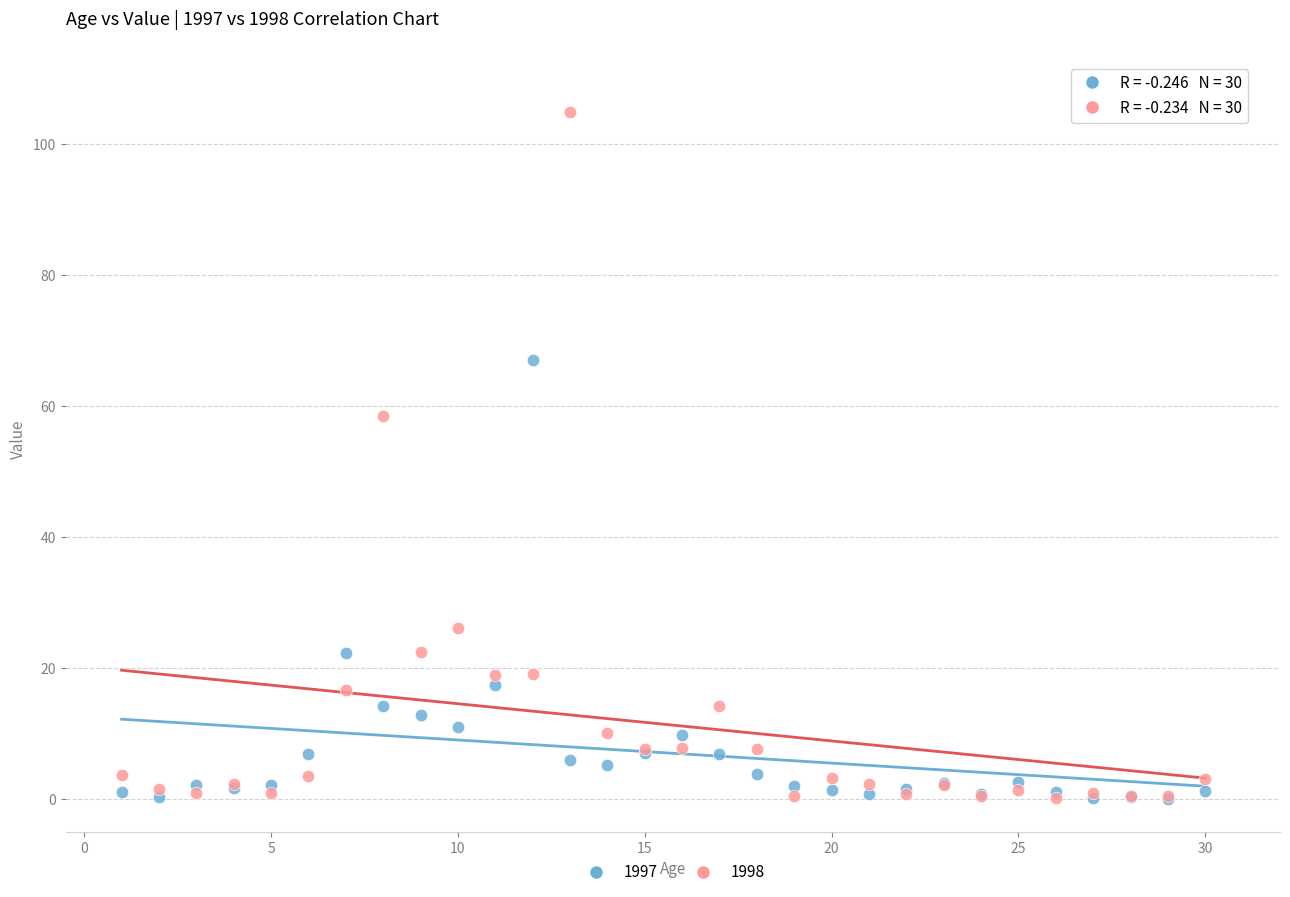

Across all series, what Y value is closest to 52?

58.4